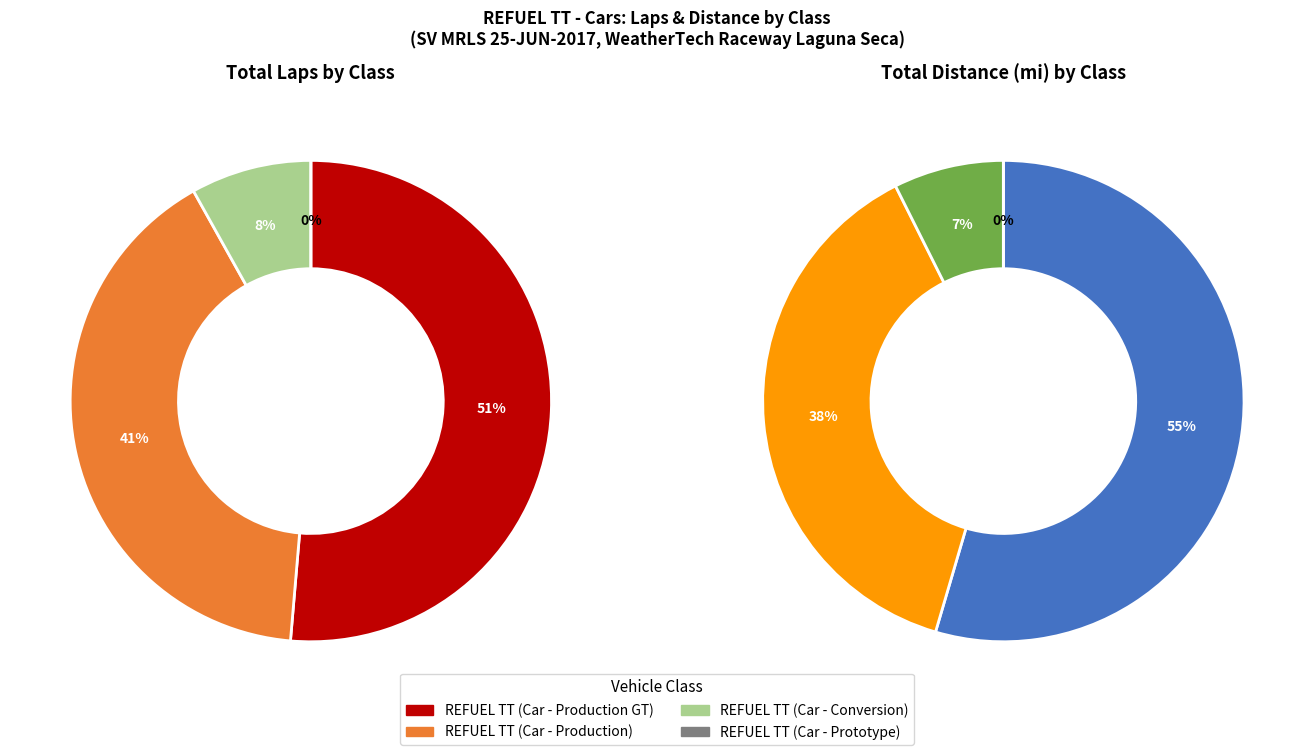

What is the majority slice?

REFUEL TT (Car - Production GT)